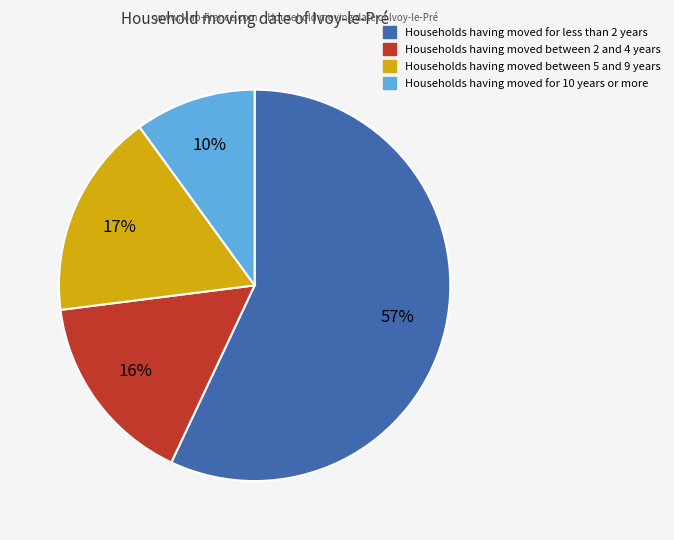

Is there any slice that represents more than half of the pie?

Yes